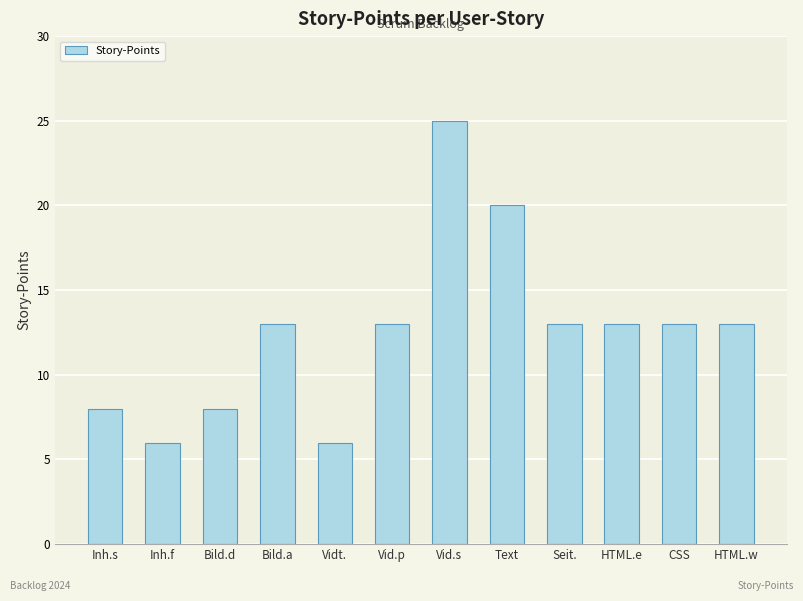

Reading left to right, list all the values displayed in this chart.

8	6	8	13	6	13	25	20	13	13	13	13